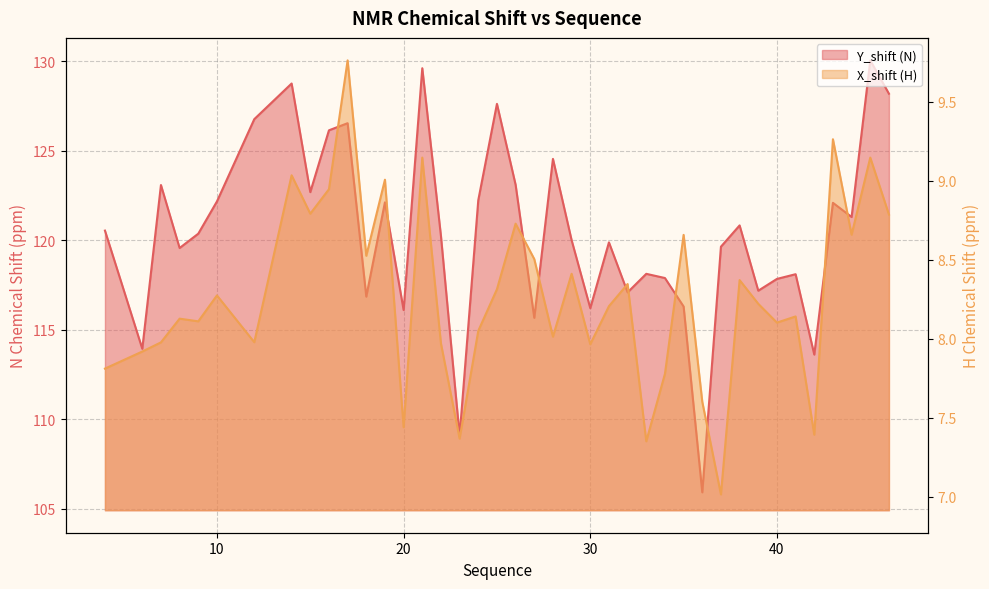

Rank the series by their average value, from highest to lowest.

Y_shift (N), X_shift (H)